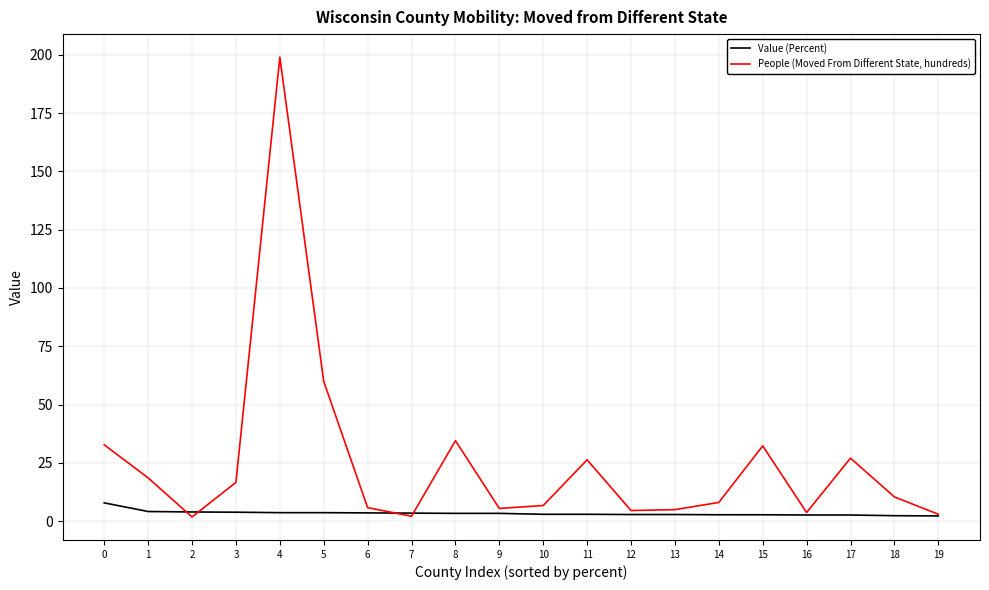

True or false: People (Moved From Different State, hundreds) has a value of 50.3 at 0.

False